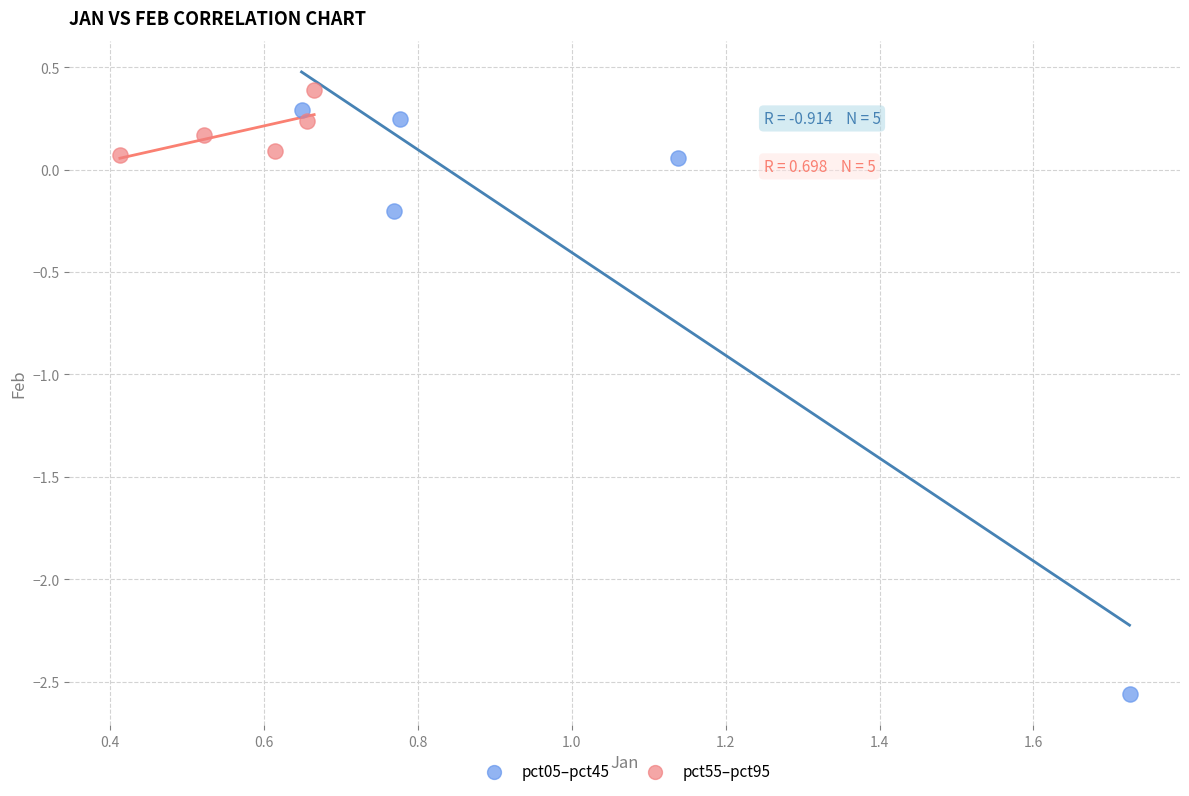

Which series has the largest Y range (max minus min)?

pct05–pct45